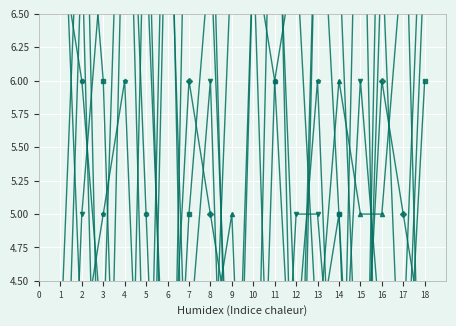

True or false: col_9 and col_3 intersect in this chart.

True